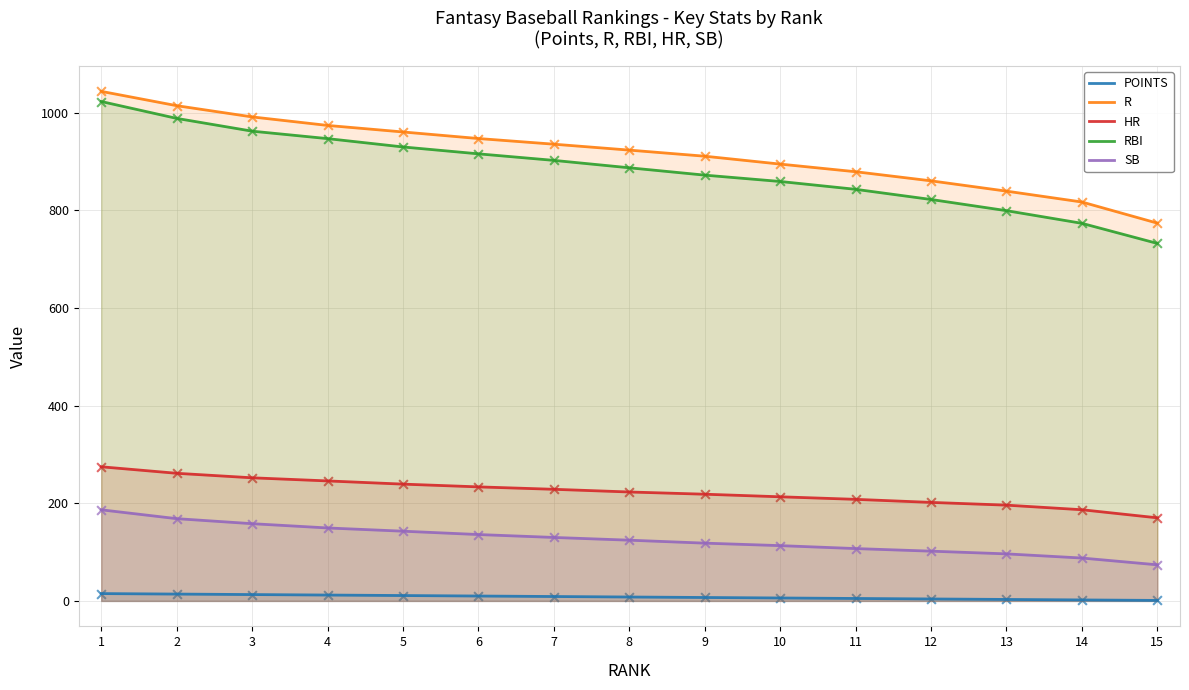

Is the value of HR at 6 greater than the value of R at 15?

No